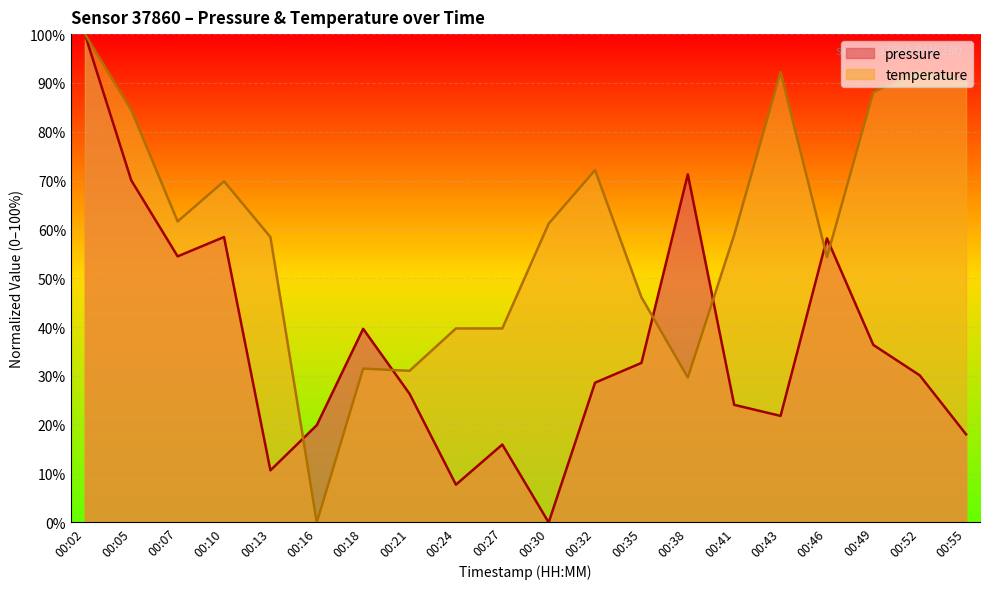

At which category does the chart reach its minimum across all series?

00:30